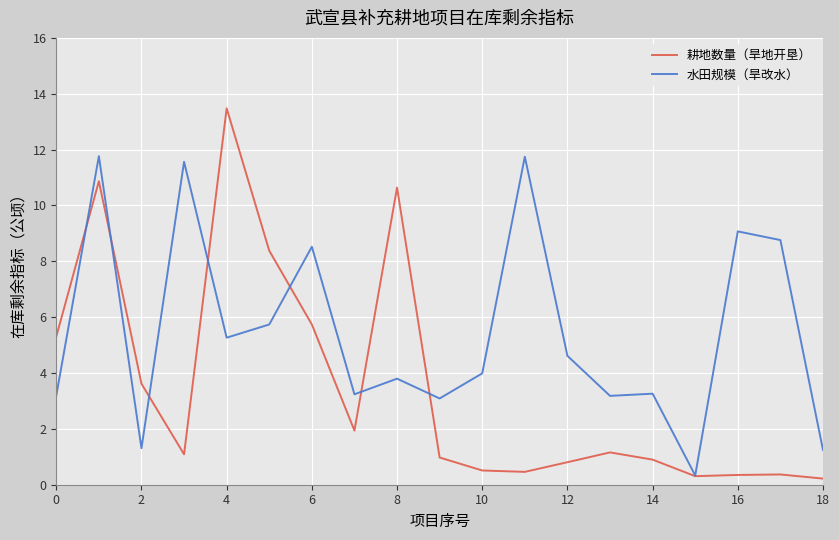

Rank the series by their average value, from highest to lowest.

水田规模（旱改水）, 耕地数量（旱地开垦）